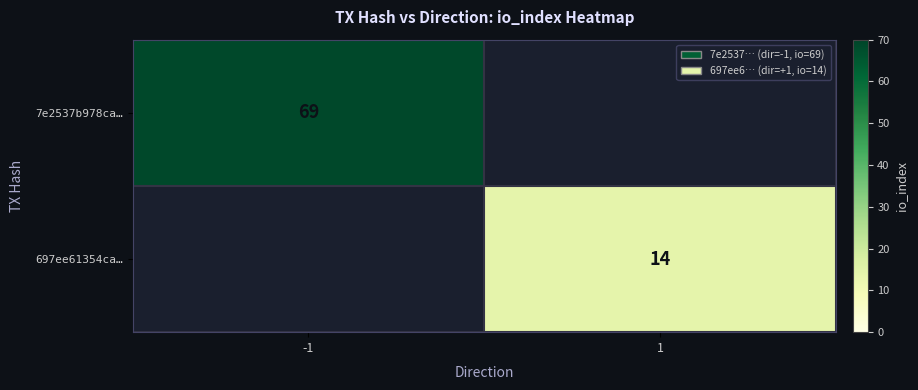

Which category has the lowest value across all series?

1